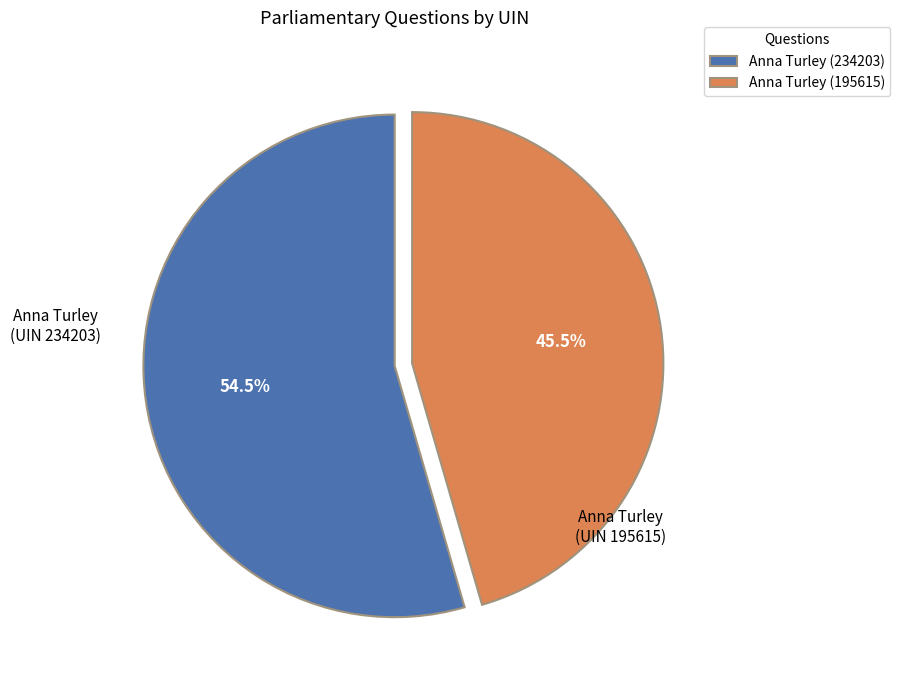

Which slice is the largest?

Anna Turley (234203)